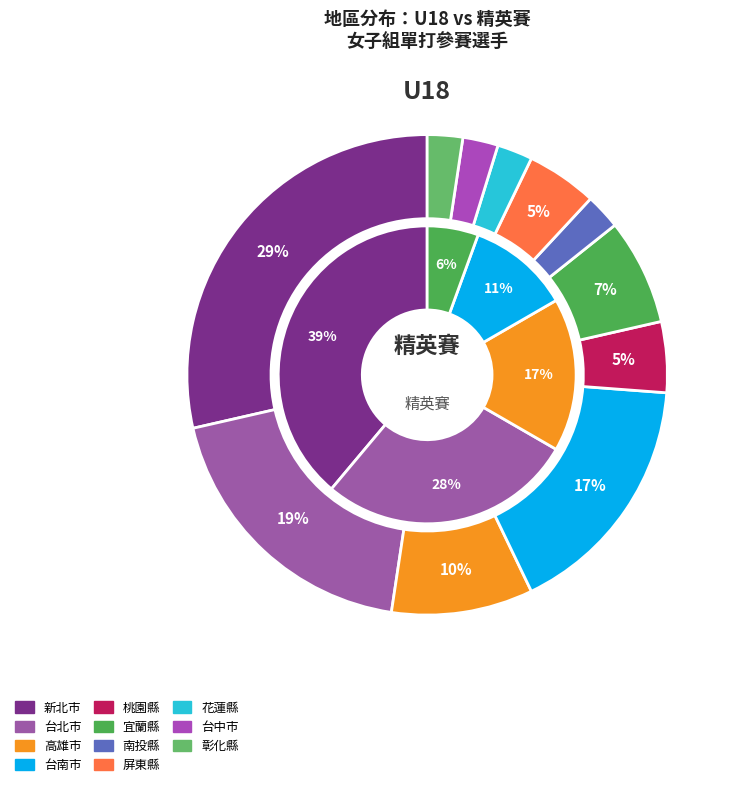

What is the smallest slice in the pie chart?

南投縣